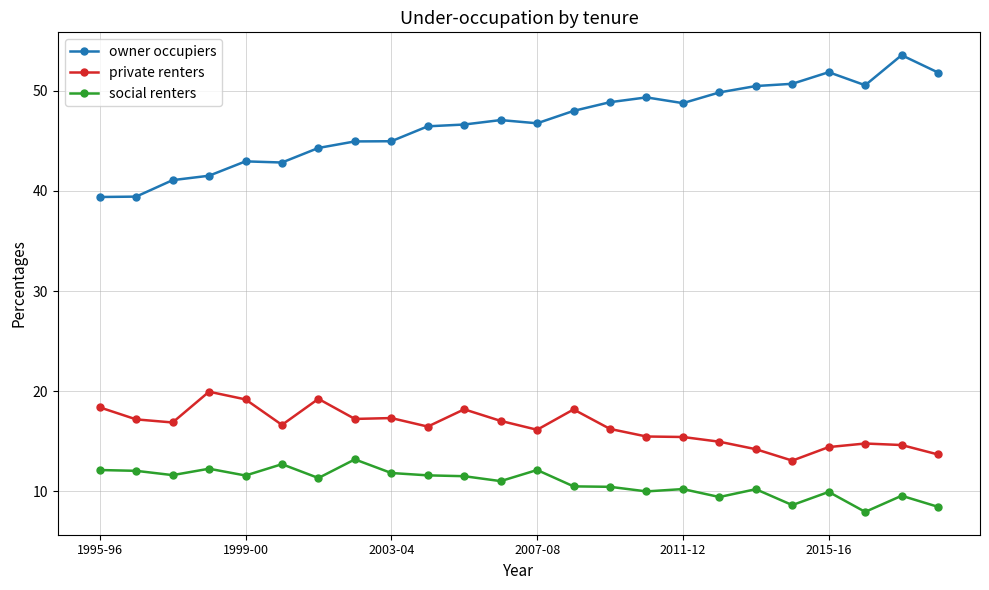

Which series has the largest range (max minus min)?

owner occupiers